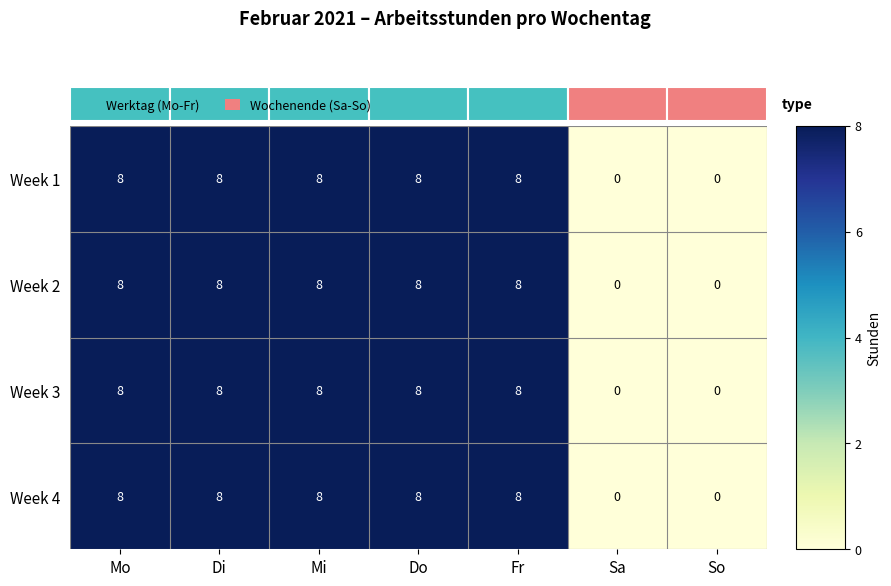

How many categories are shown in the chart?

7